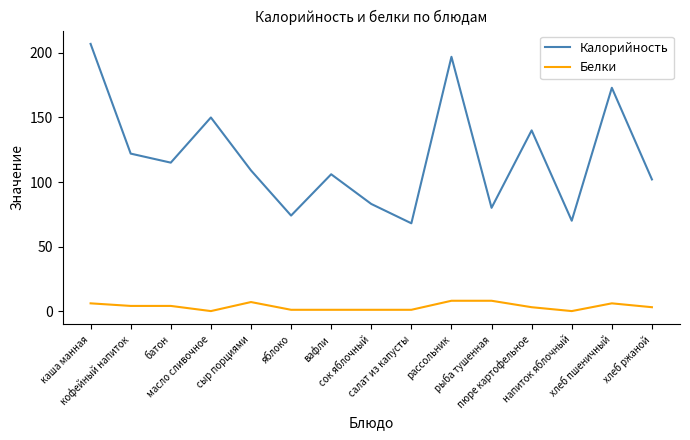

Does the chart display data point markers on the line(s)?

No